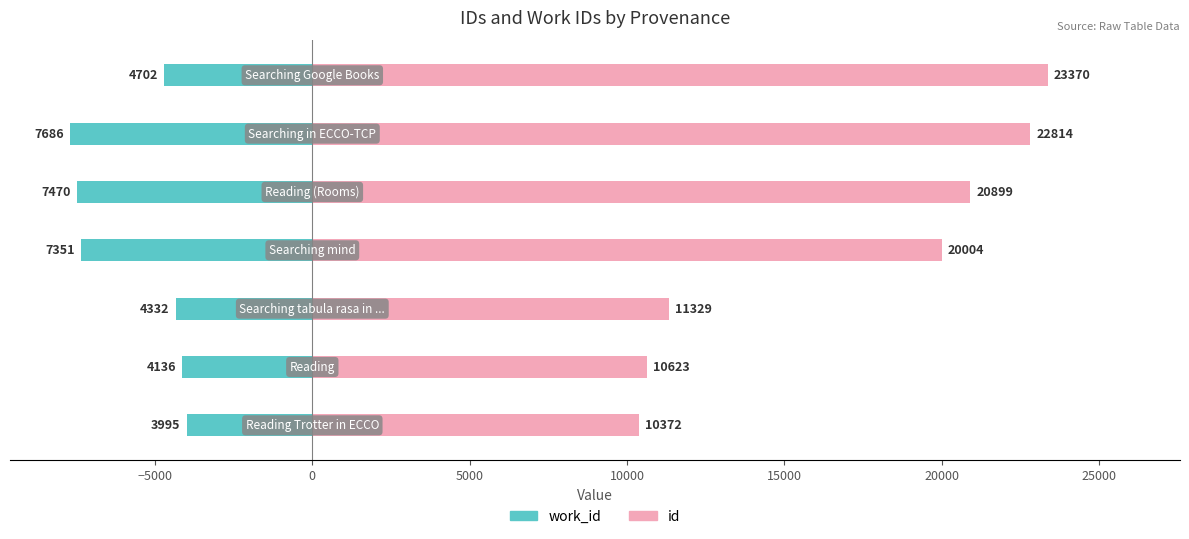

What are all the series names shown in the legend?

work_id, id